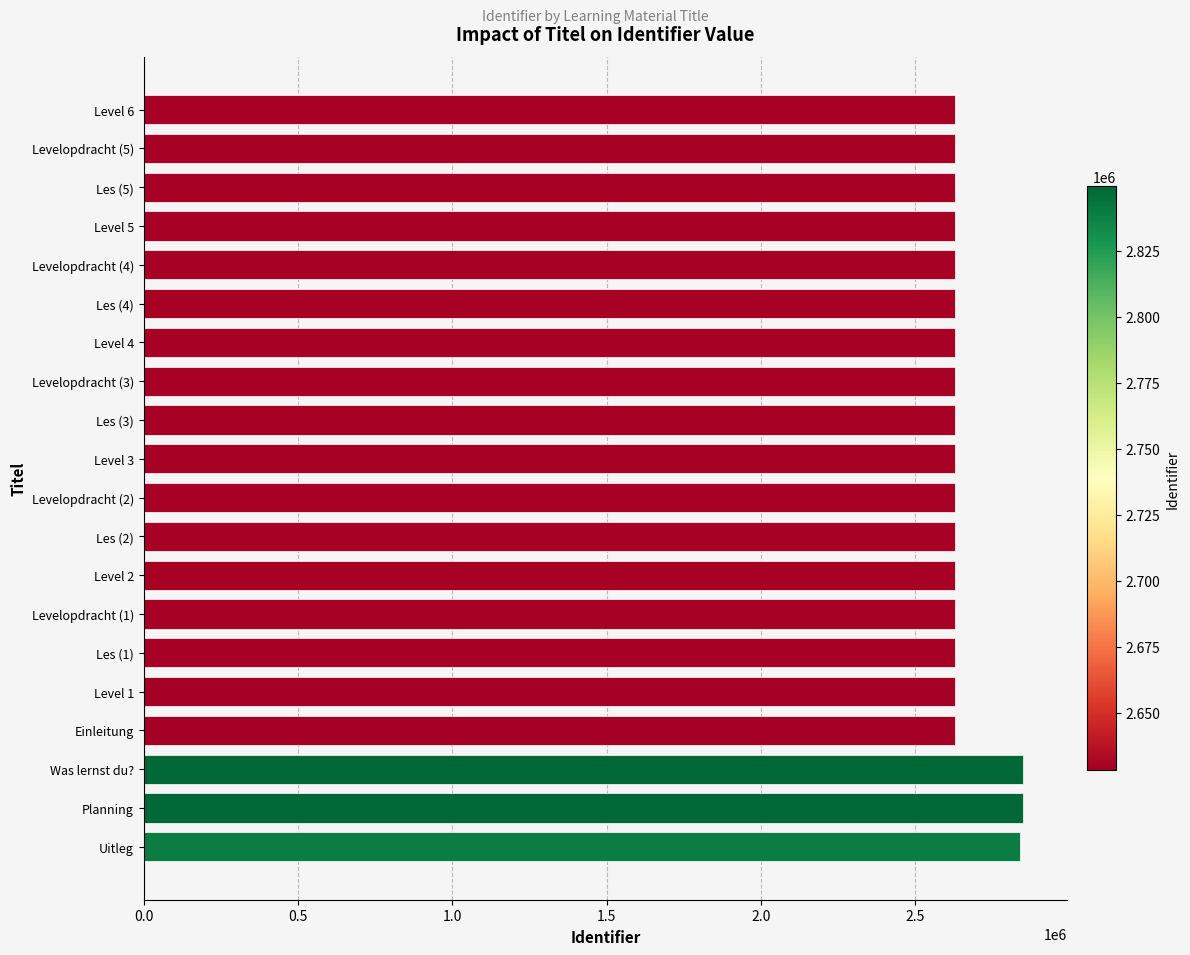

What is the ratio of the value at Levelopdracht (3) to the value at Les (4)?

1.0